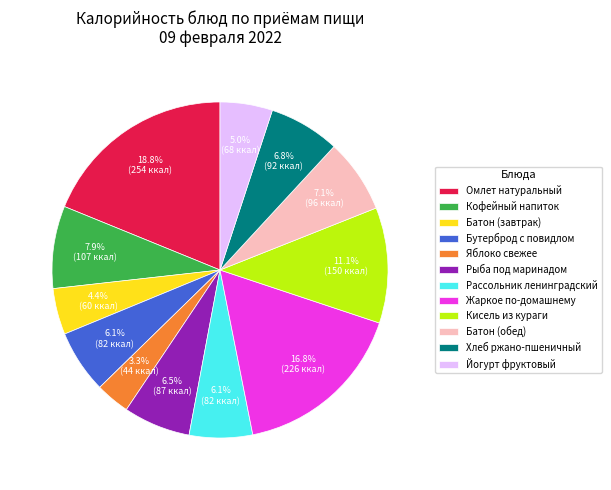

Count the number of slices in the pie.

12